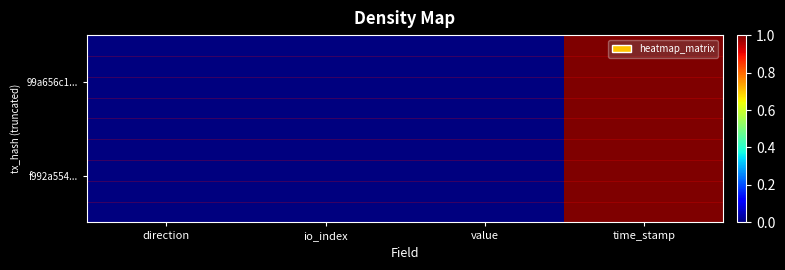

Which series has the largest total across all categories?

99a656c1...